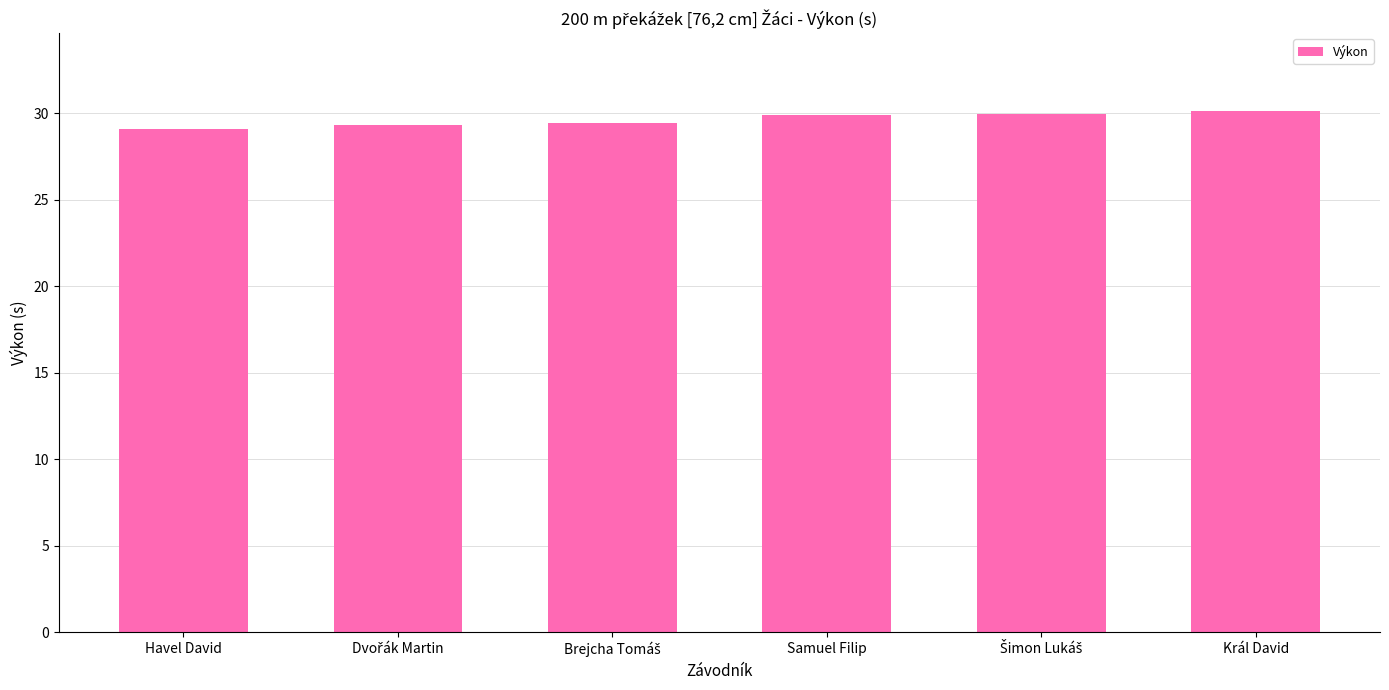

What is the label of the 1st bar from the left?

Havel David